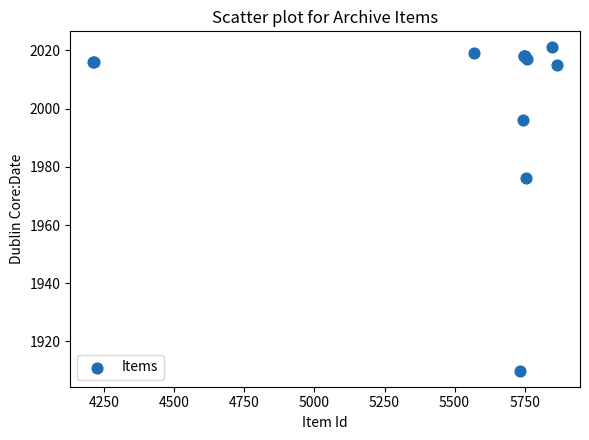

What Y value in the scatter plot is closest to 1965?

1976